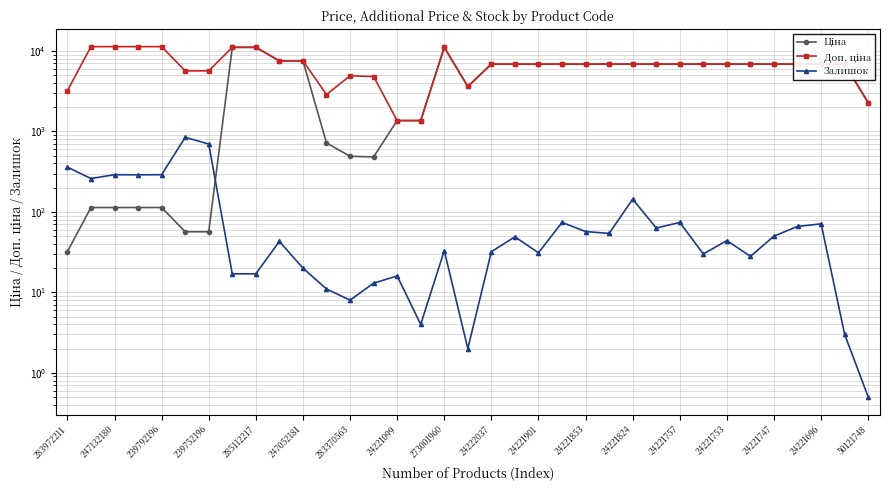

Which series ends up on top after the final intersection of Ціна and Залишок?

Ціна